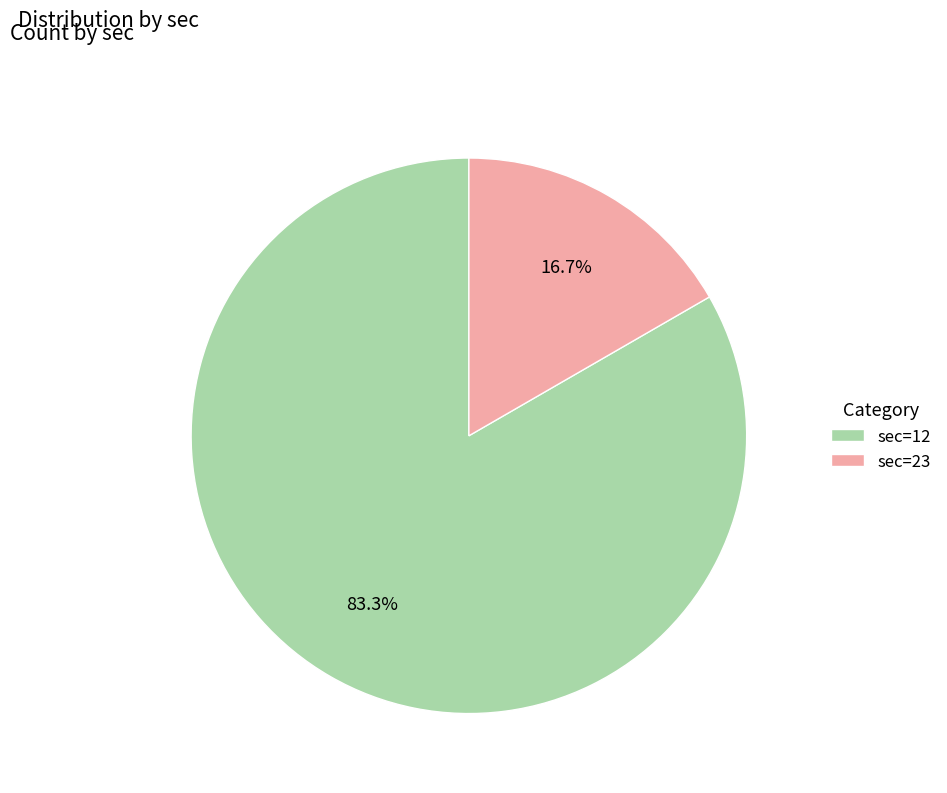

To the nearest percent, what is the combined percentage of sec=23 and sec=12?

100%